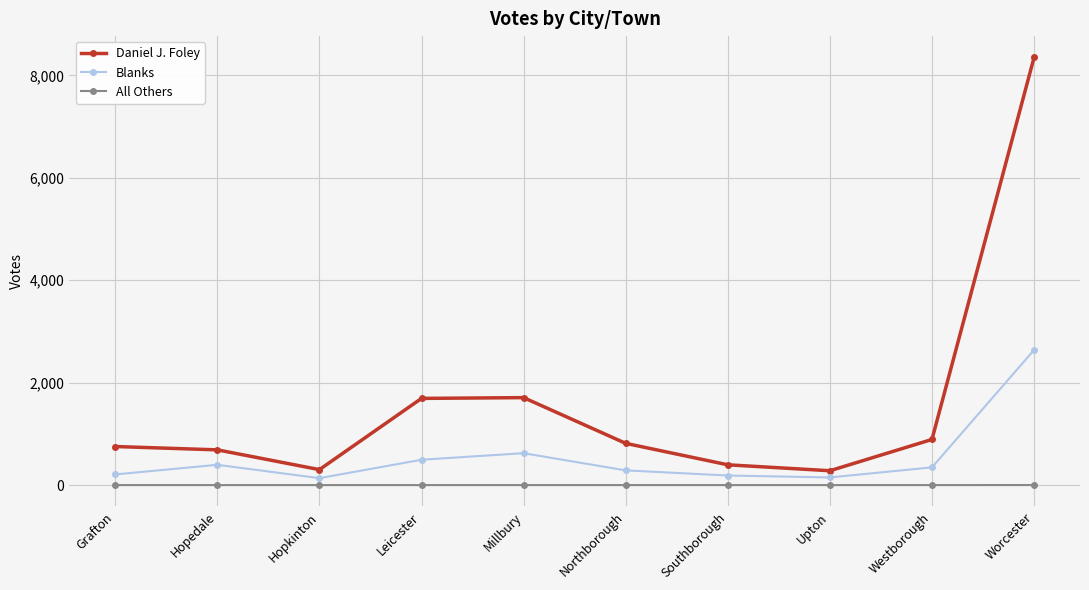

At which category is the sum across all series the highest?

Worcester